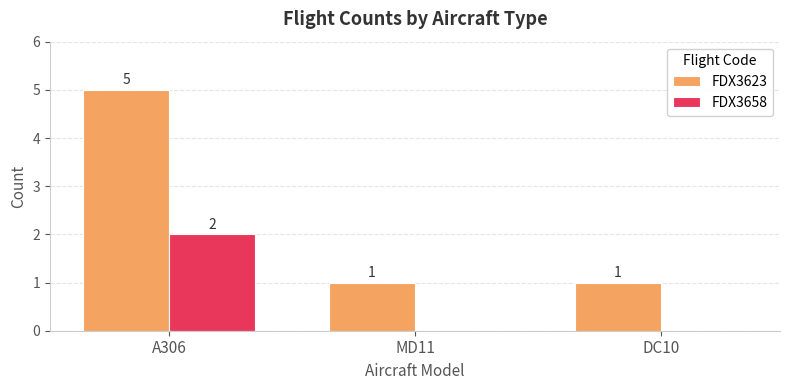

How many groups of bars are there?

3